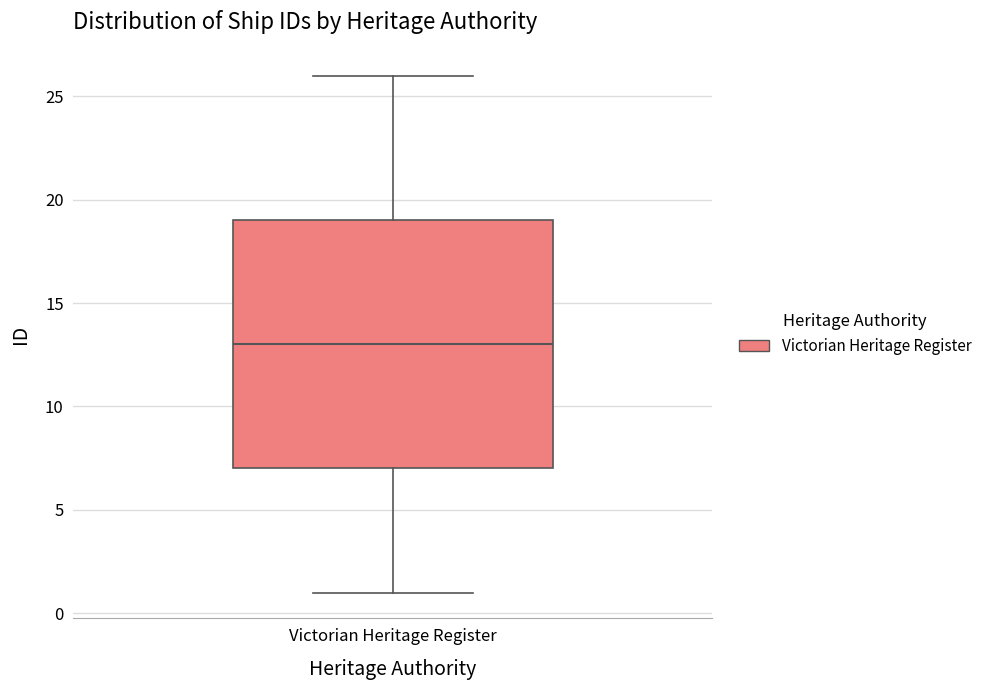

Where does the median line of the box for Victorian Heritage Register sit on the y-axis? The values are not printed on the chart, so give them approximately, as read against the axis.

13